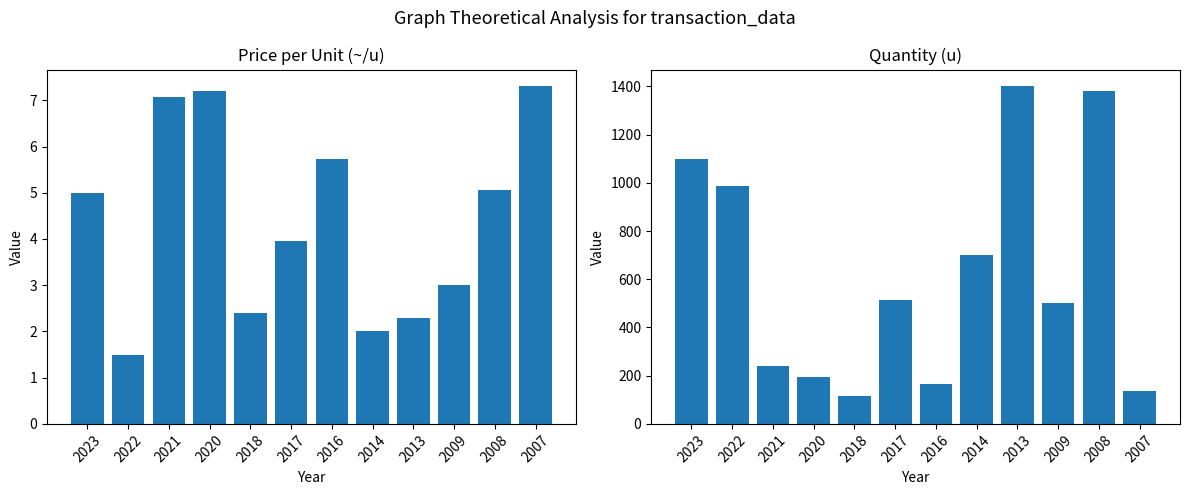

At which category does the chart reach its minimum across all series?

2022